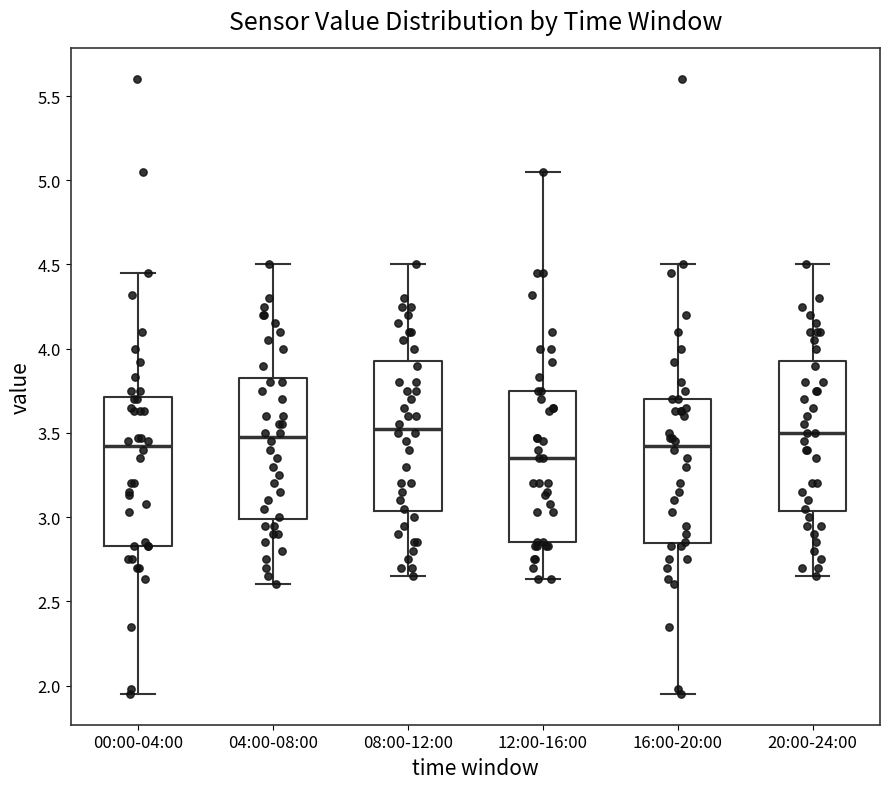

Which box has the lowest median line?

12:00-16:00